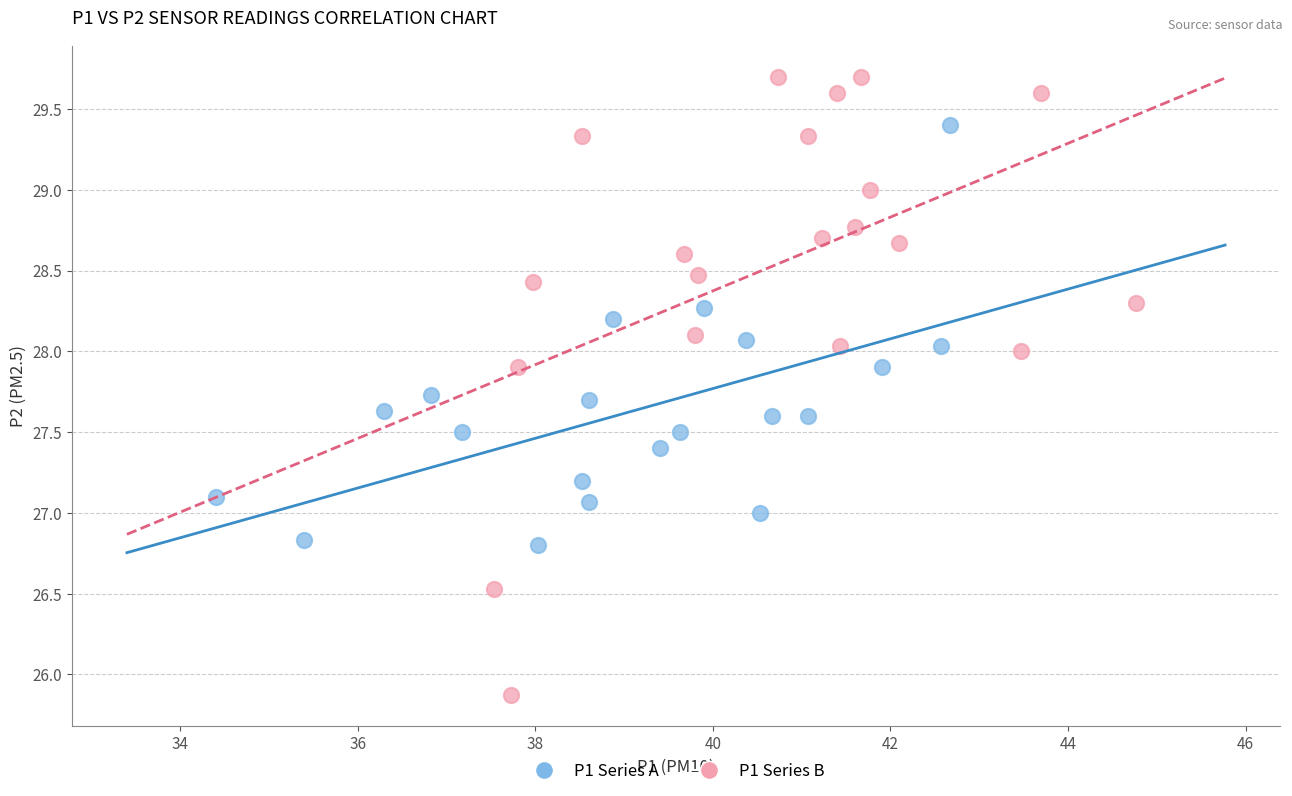

Which series reaches the maximum Y coordinate?

P1 Series B